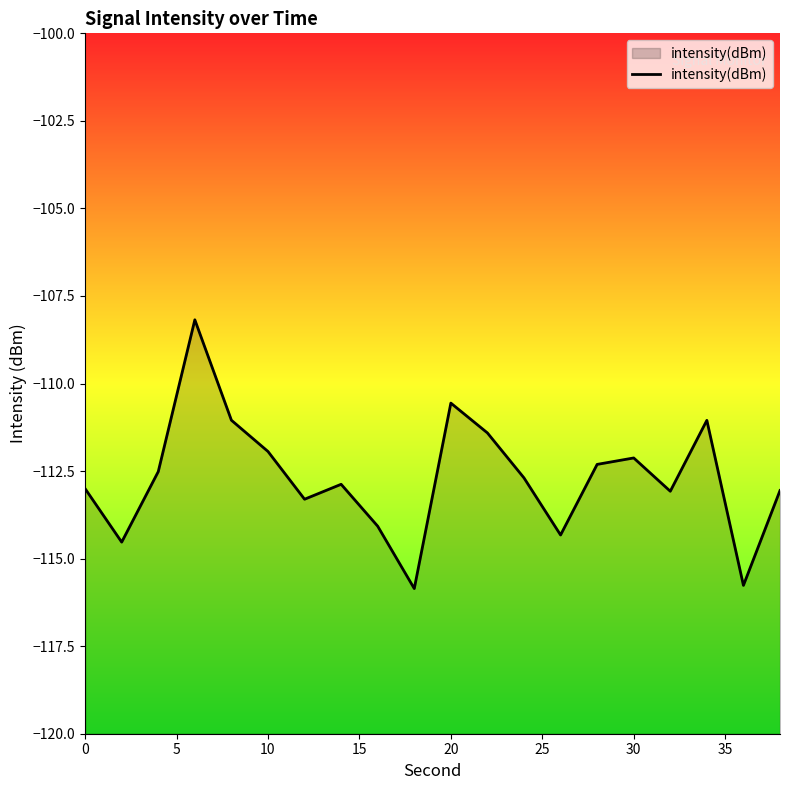

The chart shows a value of -111.9 at 10. True or false?

True